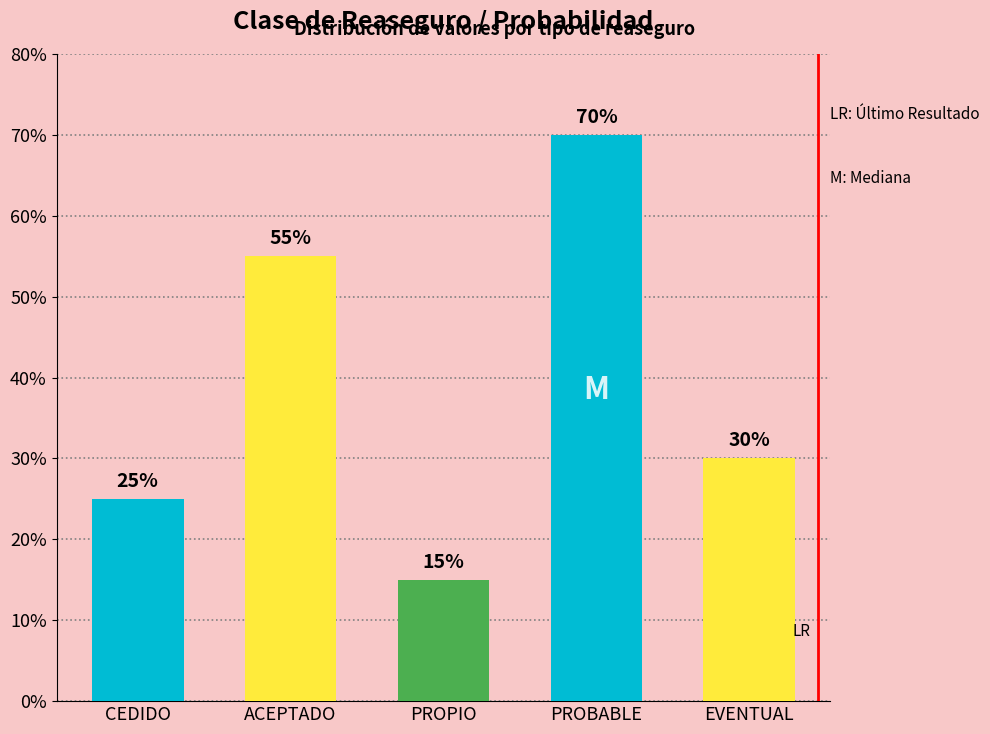

Is it true that the value at ACEPTADO is 0.6?

True